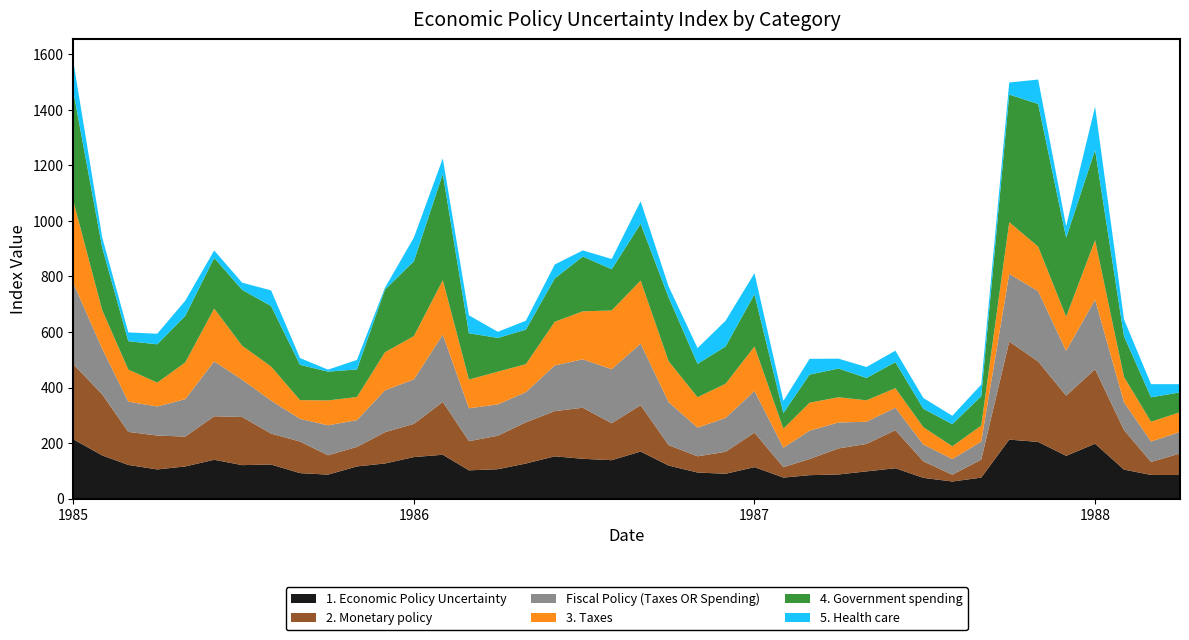

Reading left to right, transcribe all the data shown in this chart.

1. Economic Policy Uncertainty: 213.7	155.4	121.1	105.0	115.7	139.8	120.5	122.7	91.7	86.3	115.9	126.4	149.5	157.9	101.7	105.8	126.3	152.3	143.3	138.3	169.5	118.9	93.9	89.4	113.3	75.6	84.3	86.9	98.0	109.3	74.7	61.5	75.6	212.3	204.1	154.0	197.5	104.3	85.2	84.9
2. Monetary policy: 270.5	219.8	119.0	122.0	107.6	156.6	173.4	111.3	113.6	69.6	70.2	112.6	119.5	190.3	105.0	120.6	148.4	162.8	183.8	133.0	166.8	73.6	58.4	79.1	124.2	37.4	58.2	93.7	98.9	137.1	59.5	24.4	64.7	353.3	289.6	216.7	268.2	142.5	46.6	77.7
Fiscal Policy (Taxes OR Spending): 292.6	164.2	108.8	104.7	134.8	197.7	134.2	118.9	81.8	108.1	96.5	150.9	160.3	242.4	118.5	112.8	108.7	164.7	174.4	194.7	221.7	154.8	103.2	122.0	150.2	70.2	102.0	93.5	79.8	80.8	60.6	56.6	65.0	243.7	253.1	161.0	250.9	99.8	73.8	77.5
3. Taxes: 295.8	139.1	115.7	85.8	132.2	190.0	122.3	122.8	67.5	89.5	83.2	137.0	155.9	196.2	103.4	117.8	100.7	157.0	172.8	211.4	227.1	147.3	109.5	122.9	159.9	68.5	100.8	90.8	77.2	70.4	62.3	45.8	57.6	186.1	160.6	123.3	214.0	91.2	71.2	70.9
4. Government spending: 394.1	225.0	102.0	138.1	167.6	182.4	201.2	217.7	126.9	103.6	99.3	225.5	269.4	382.7	166.7	121.7	124.3	156.2	197.3	148.4	204.4	229.7	120.2	134.3	188.2	56.4	101.2	103.4	80.5	93.6	66.5	79.6	105.7	459.4	513.7	284.5	324.6	146.2	87.9	71.5
5. Health care: 107.8	36.7	31.6	38.1	54.7	26.9	26.0	56.3	24.6	7.1	34.2	6.9	85.3	55.6	64.6	21.9	32.1	50.1	22.1	37.0	81.3	39.6	56.9	92.6	75.9	43.7	56.7	35.6	39.4	41.5	38.7	30.3	42.0	43.5	87.8	41.4	156.1	61.3	47.3	29.6